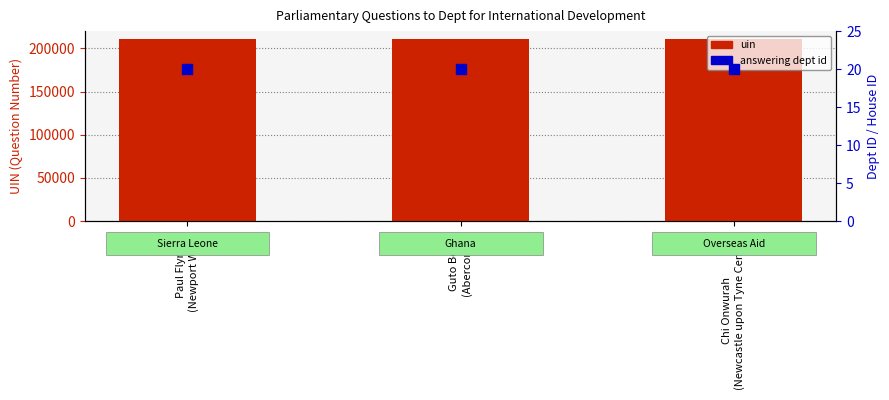

Which series has the largest total across all categories?

uin